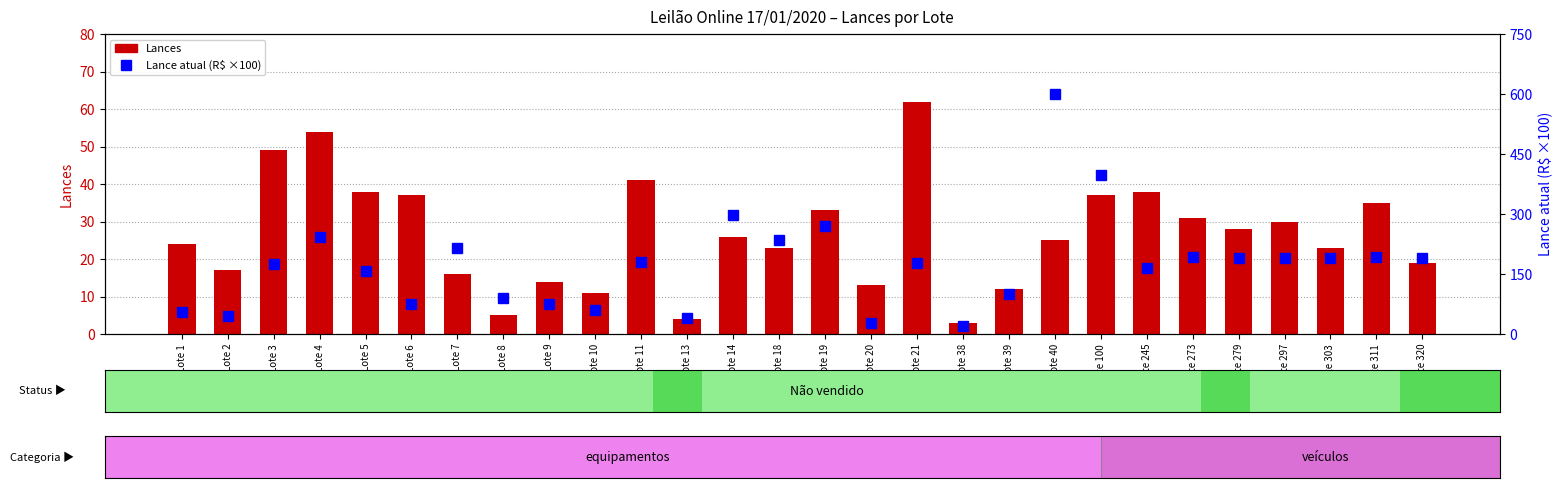

True or false: Lance atual (R$ ×100) has a value of 382.8 at Lote 40.

False